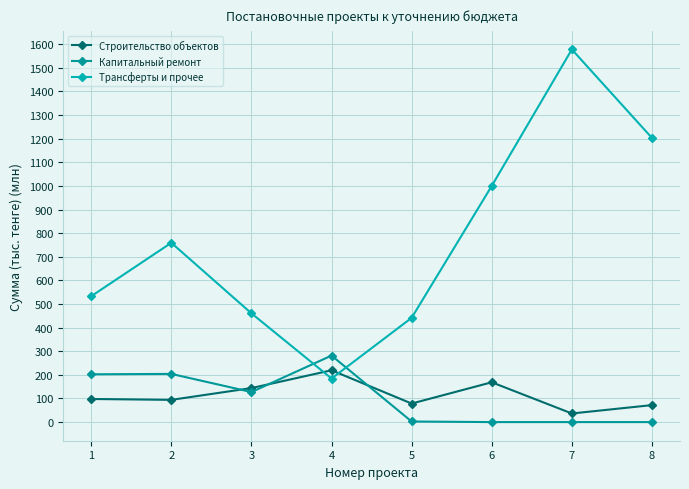

Is it true that Трансферты и прочее equals 441.5 at 5?

True